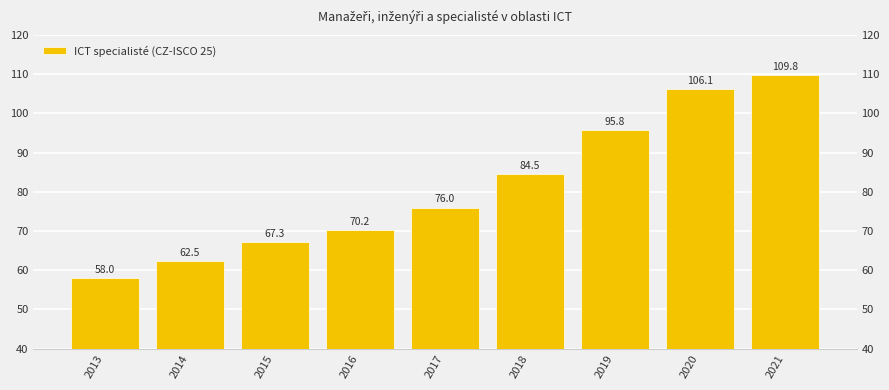

Approximately how many times larger is the value at 2018 compared to 2014?

1.4